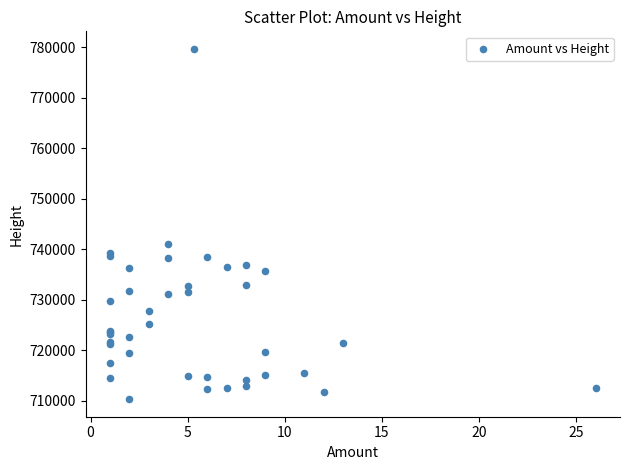

What Y value in the scatter plot is closest to 745012?

741103